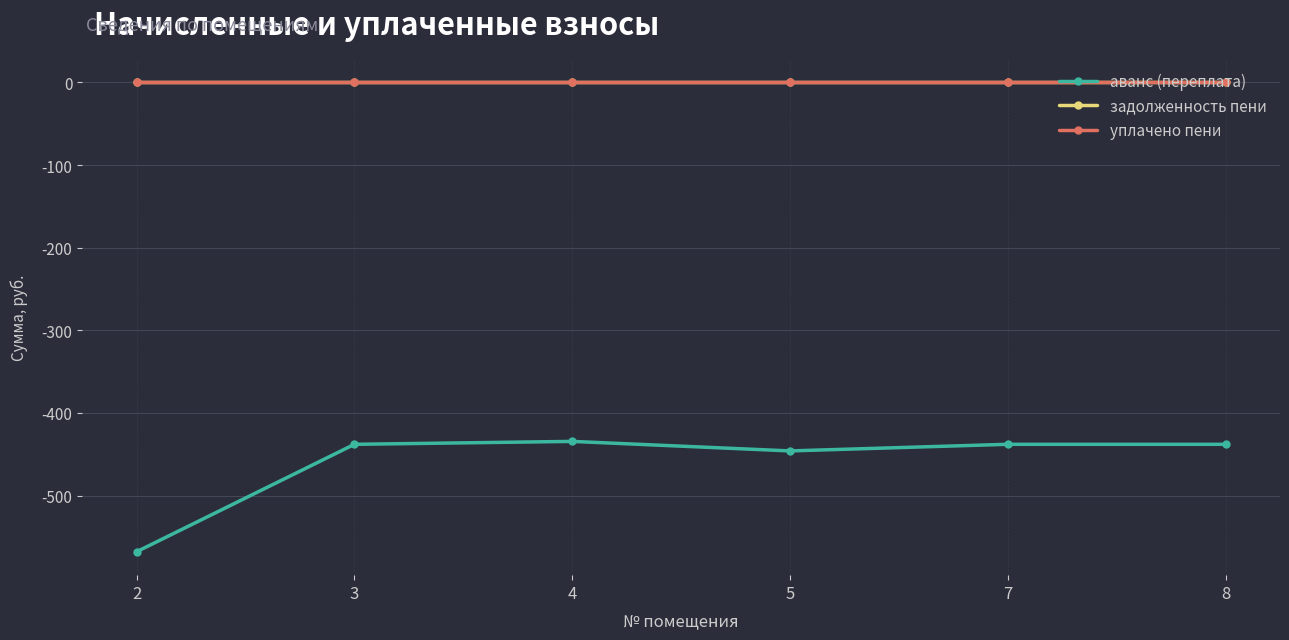

Rank the categories by уплачено пени value from lowest to highest.

2, 3, 4, 5, 7, 8